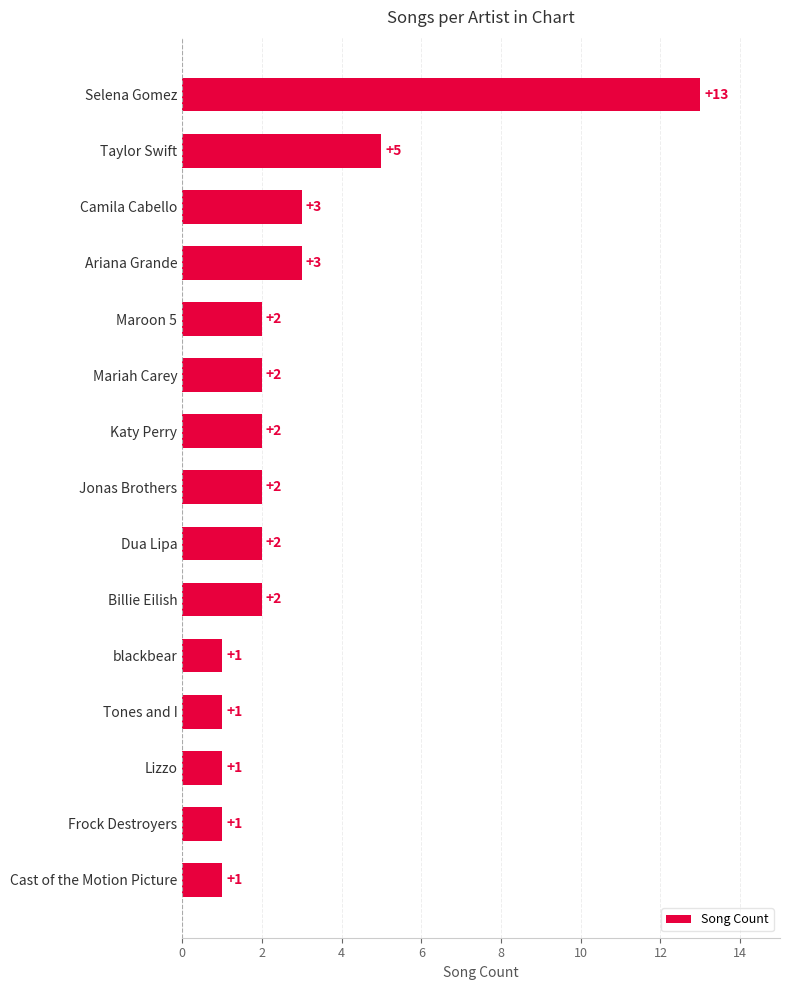

True or false: the data shows 1 at Mariah Carey.

False